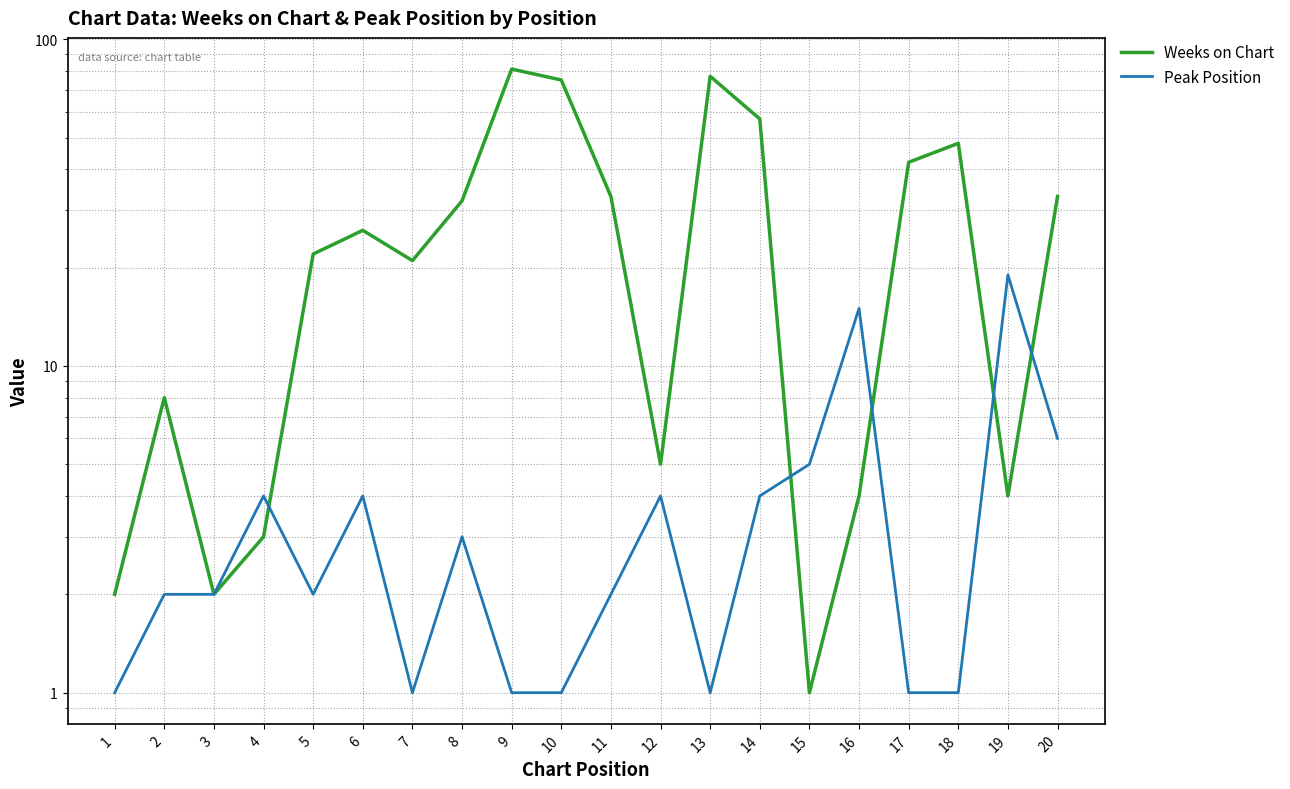

What are all the series names shown in the legend?

Weeks on Chart, Peak Position